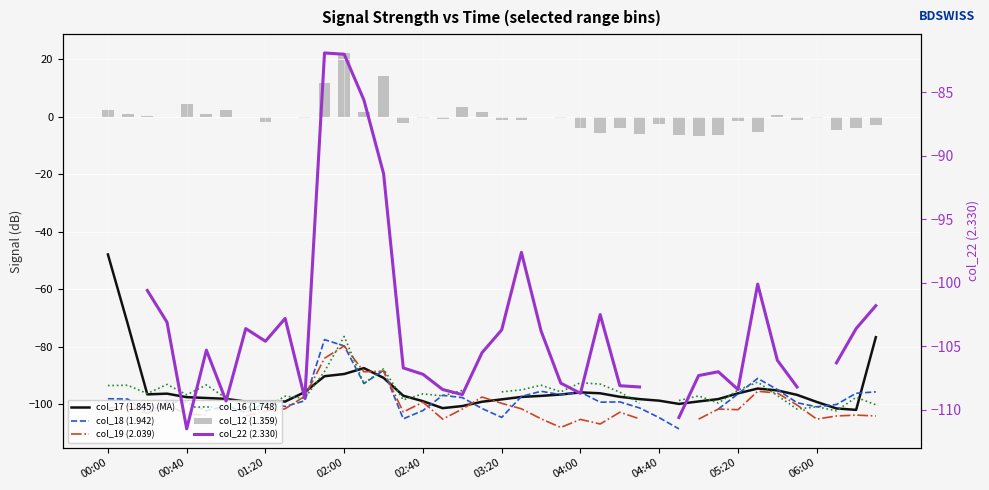

True or false: col_16 (1.748) has a value of -146.7 at 10.

False